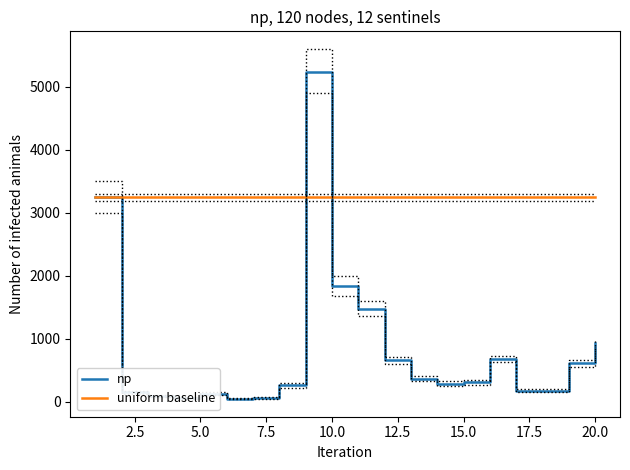

List the series in order of their overall mean, highest first.

uniform baseline, np